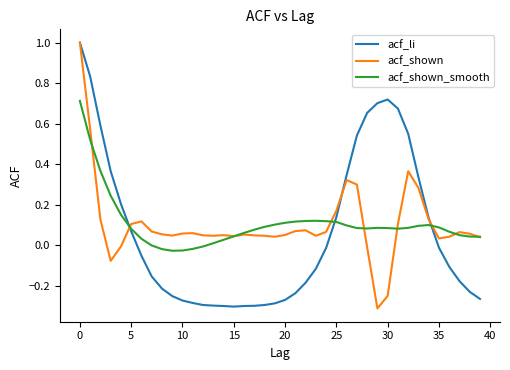

What is the sum of all acf_shown values?

4.1